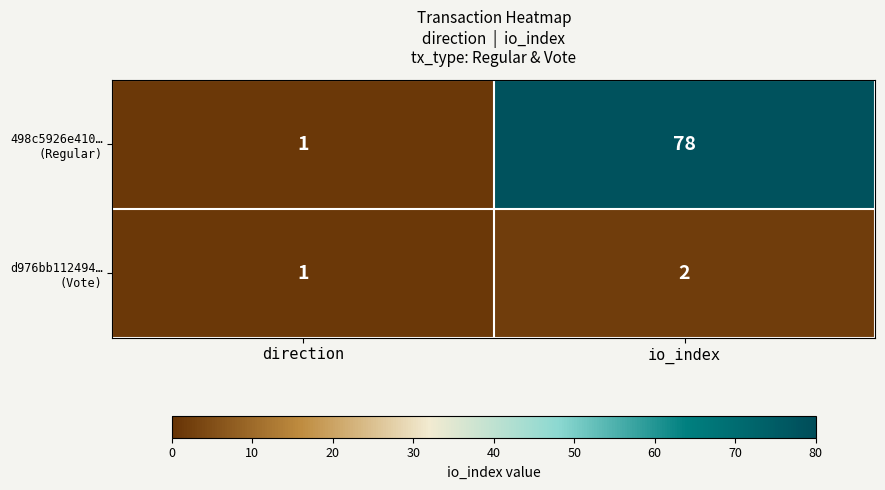

What is the greatest value displayed?

78